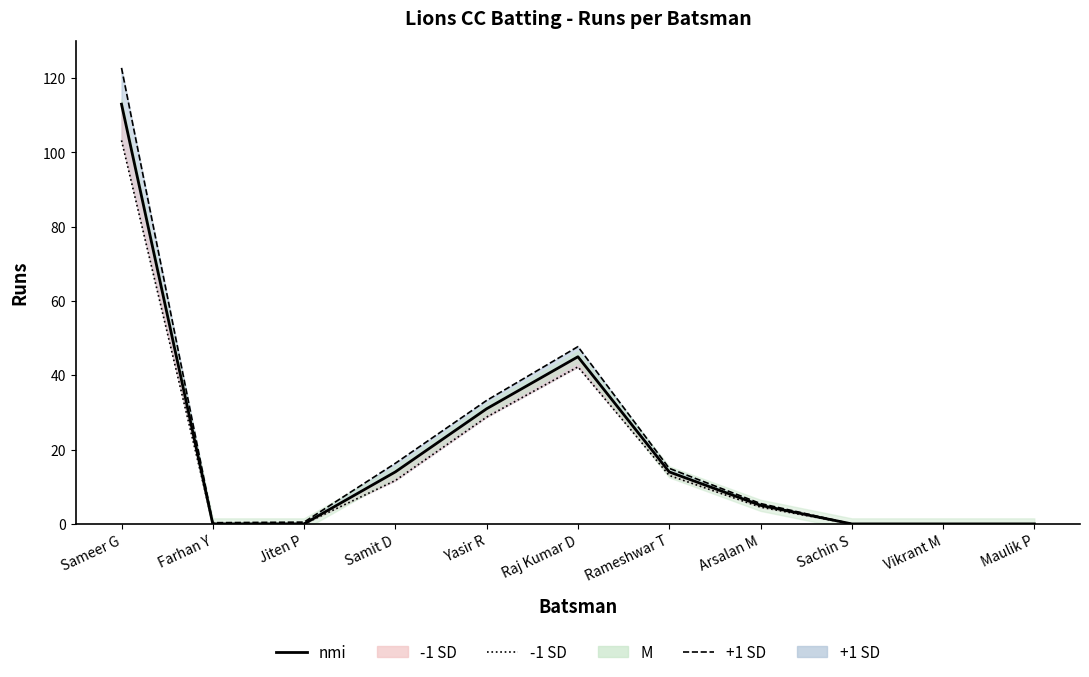

True or false: +1 SD line and nmi cross at least once.

False